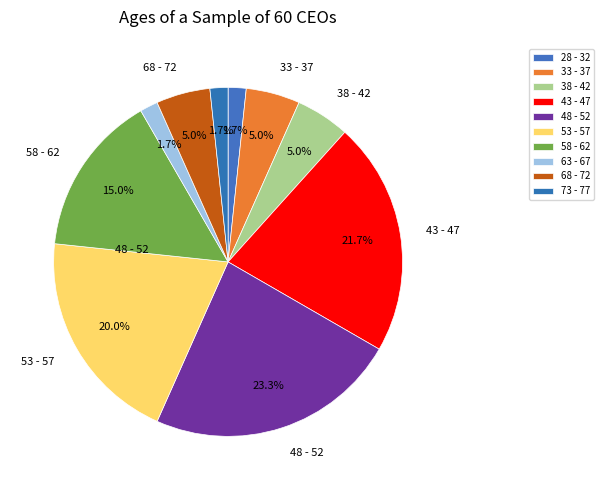

What is the largest slice in the pie chart?

48 - 52